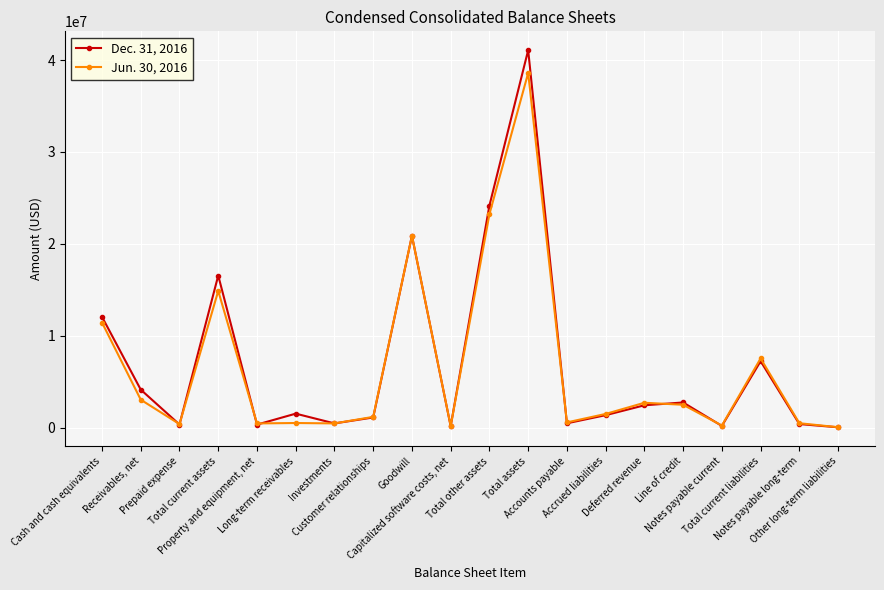

Between Prepaid expense and Goodwill, which series saw the biggest shift?

Dec. 31, 2016